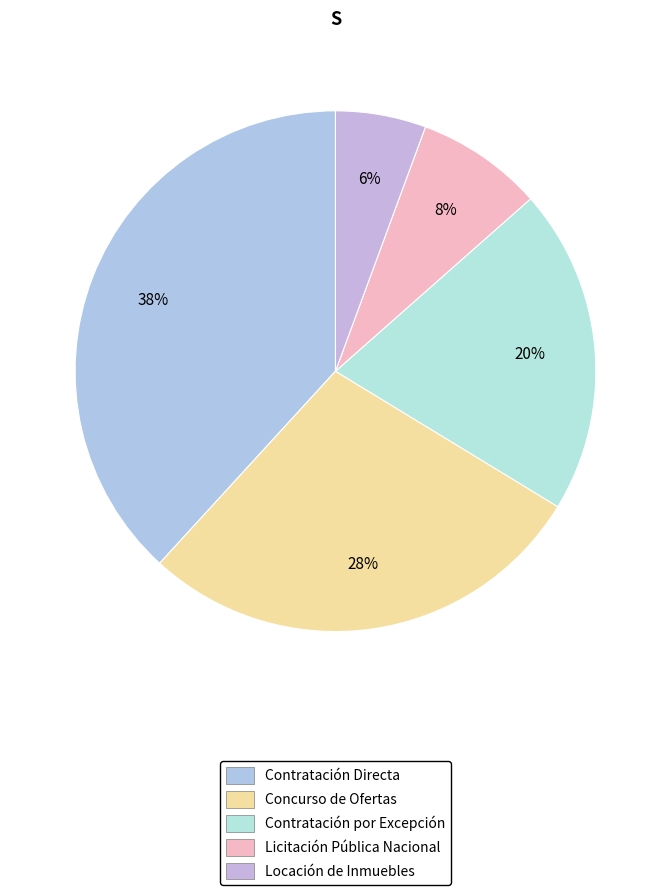

What percentage is the Contratación por Excepción slice, to the nearest percent?

20%